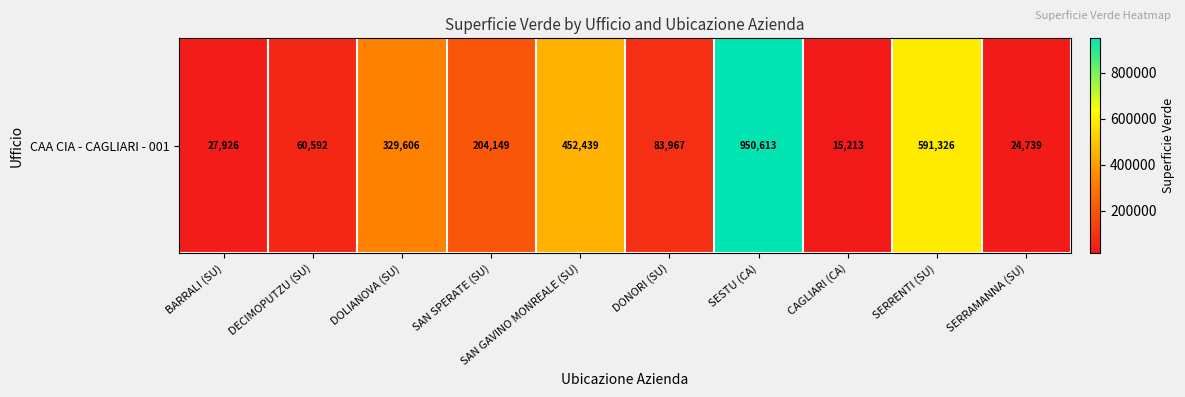

Reading left to right, transcribe all the data shown in this chart.

27926	60592	329606	204149	452439	83967	950613	15213	591326	24739